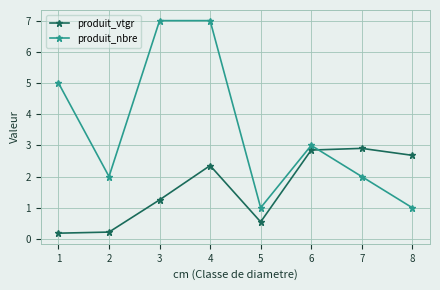

The value of produit_vtgr at 3 is 1.3. True or false?

True